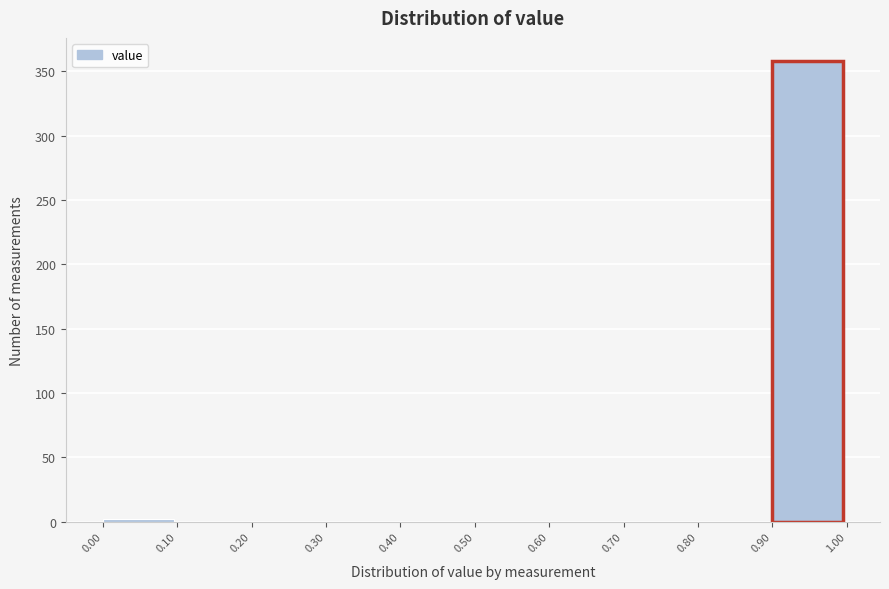

Over which range of the x-axis is the bar tallest?

0.90 to 1.00